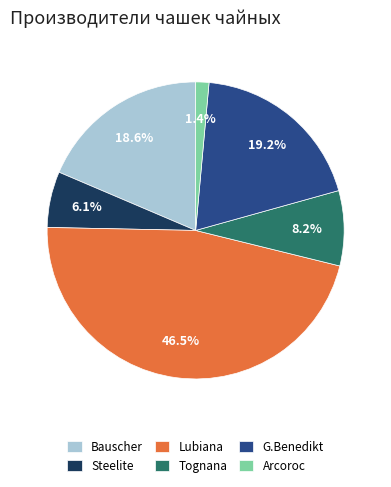

What portion of the pie excludes Bauscher?

81.4%